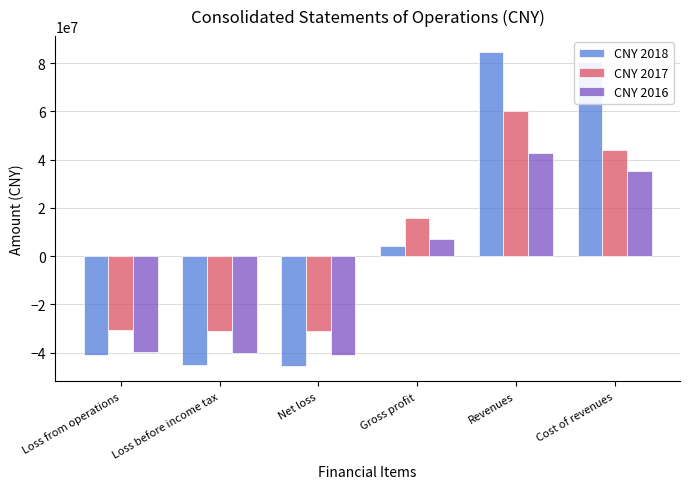

True or false: CNY 2016 has a value of 18607871 at Cost of revenues.

False